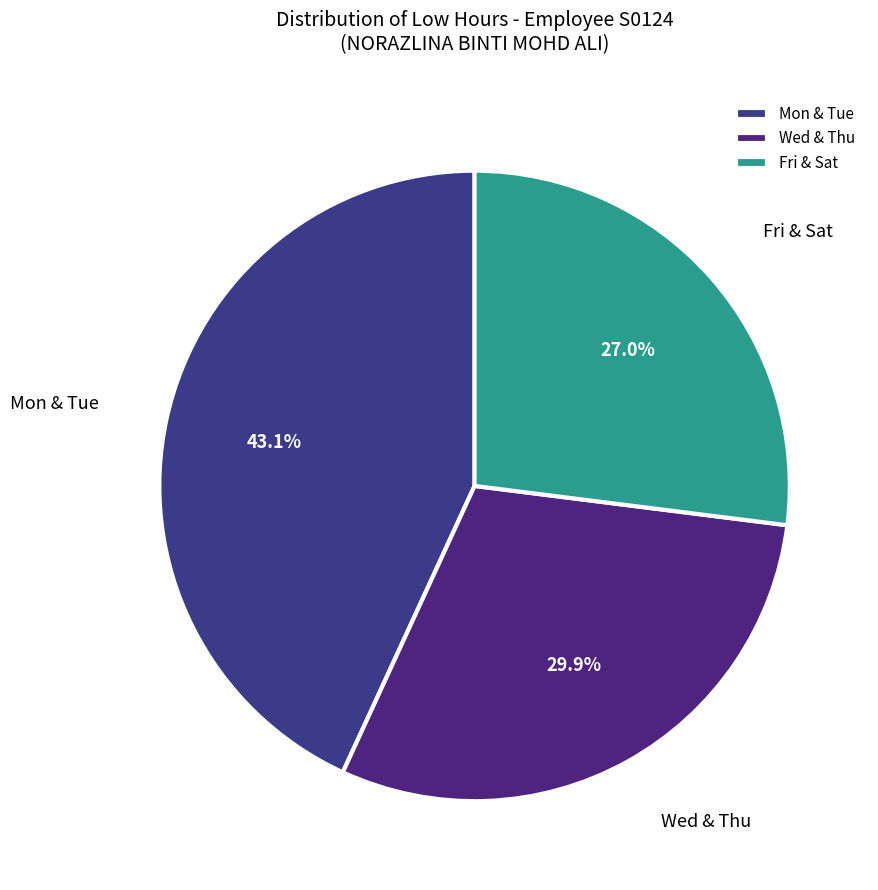

What portion of the pie excludes Mon & Tue?

56.9%